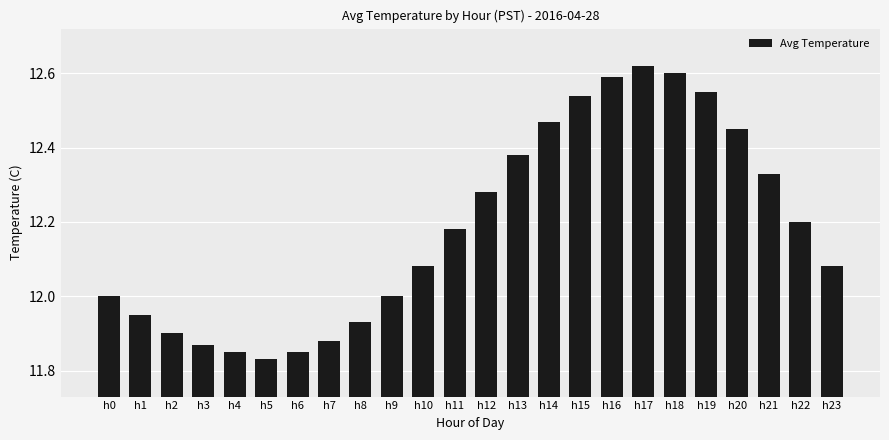

Between h3 and h2, which is larger?

h2